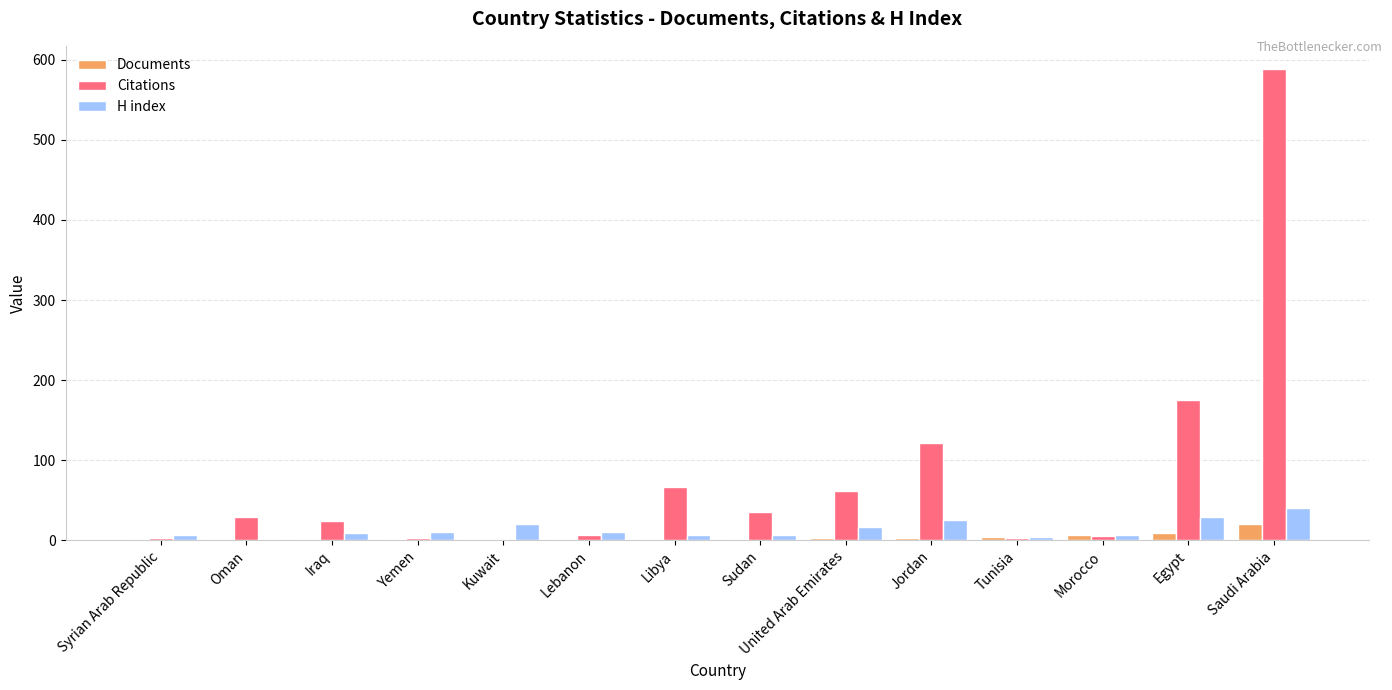

What is the total value across all series at Iraq?

34